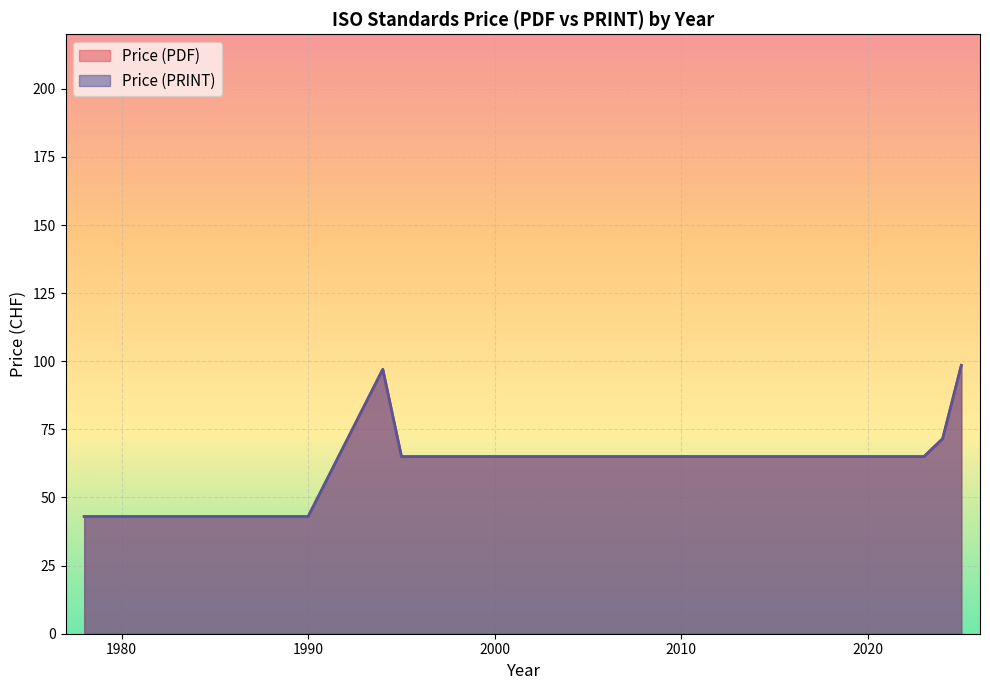

How many Price (PRINT) values are between 43 and 65?

26